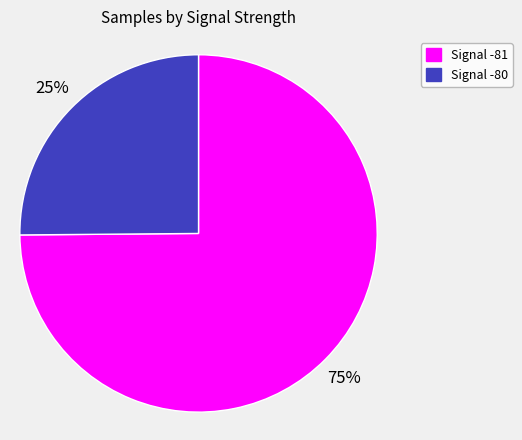

To the nearest percent, what is the average slice percentage?

50%